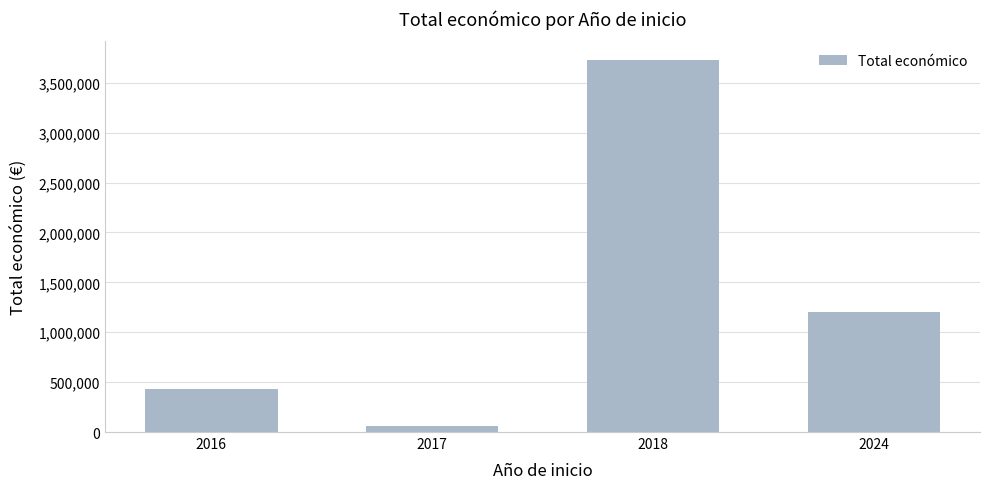

What is the maximum value shown in the chart?

3728998